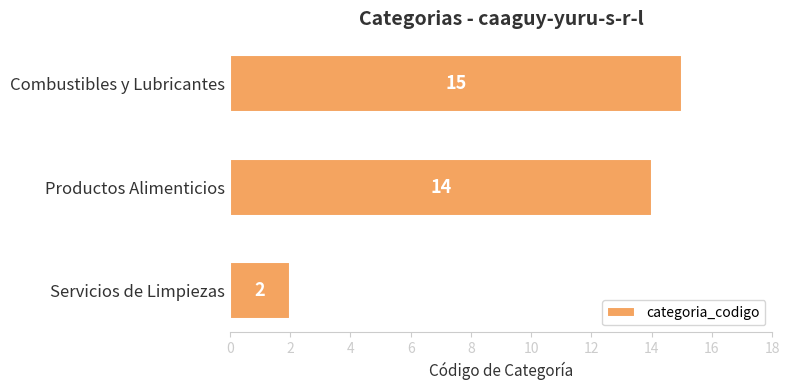

Rank the categories by value from lowest to highest.

Servicios de Limpiezas, Productos Alimenticios, Combustibles y Lubricantes